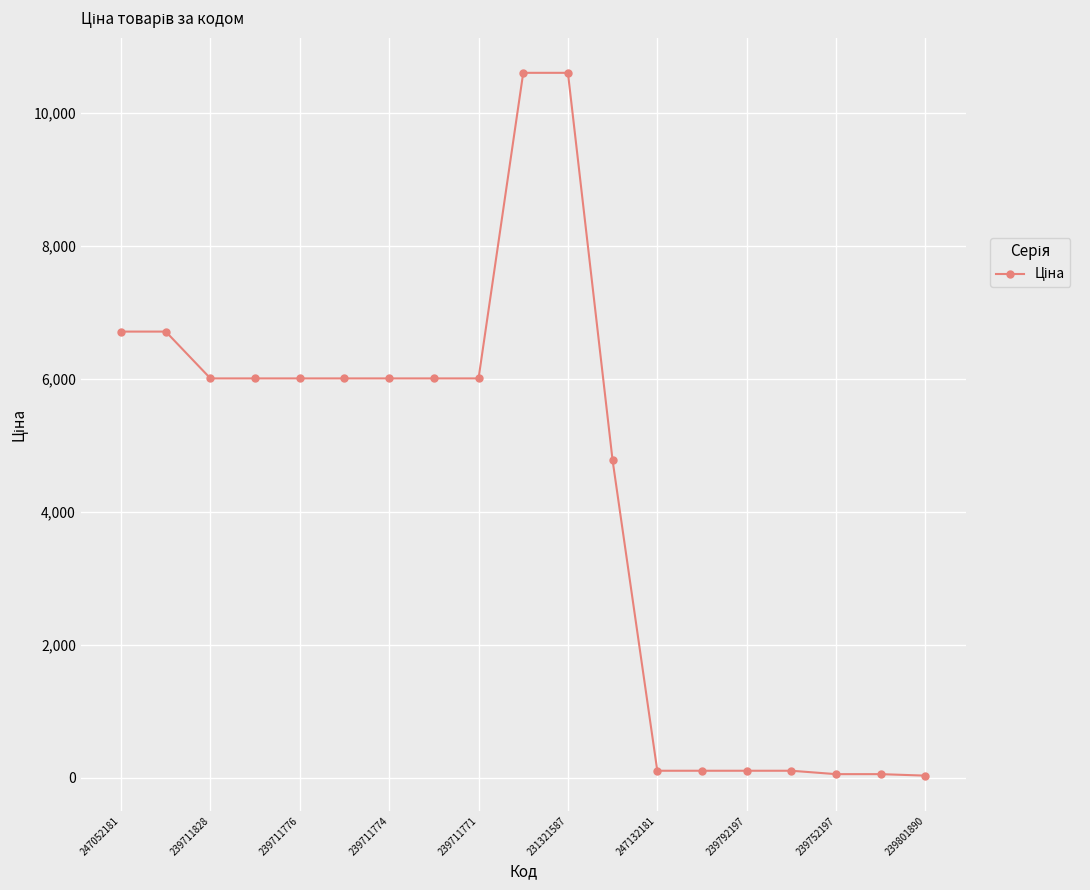

What is the maximum value shown in the chart?

10608.3